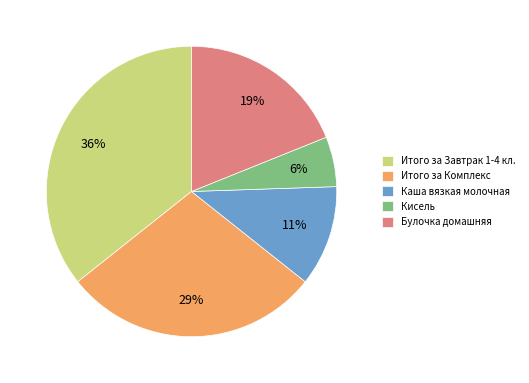

Combined, do Итого за Завтрак 1-4 кл. and Кисель account for over 50%?

No